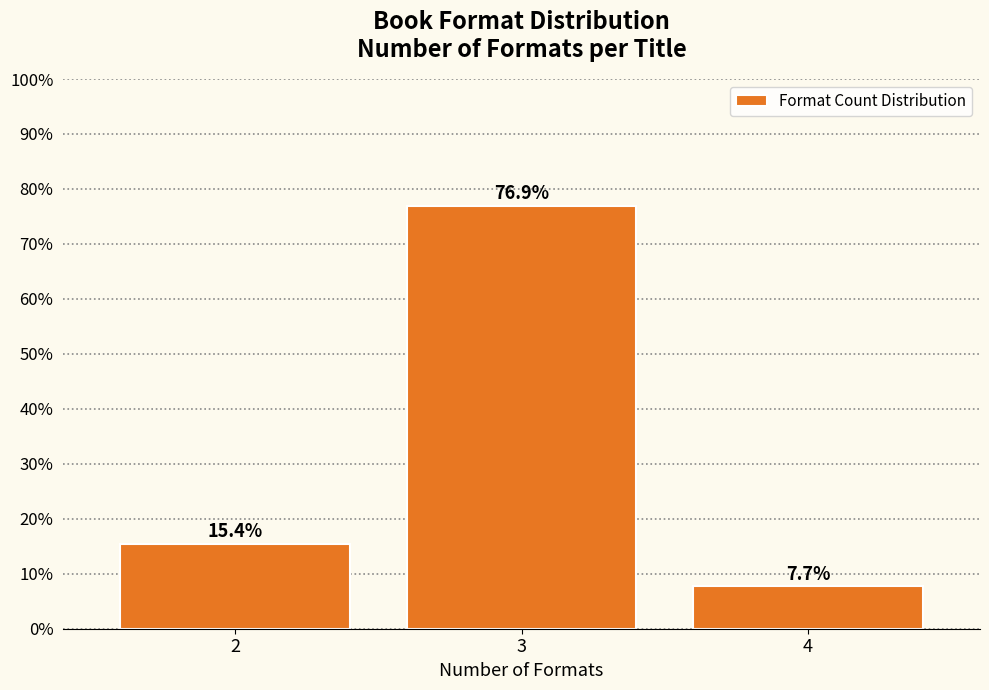

Reading left to right, extract all data points from this chart.

15.4	76.9	7.7